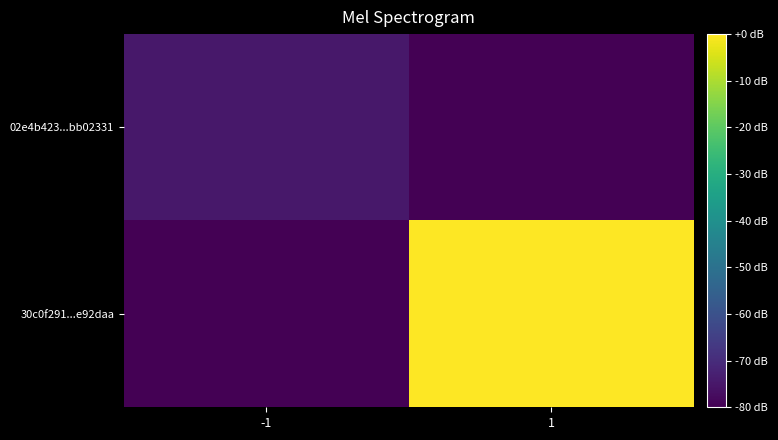

Reading left to right, transcribe all the data shown in this chart.

02e4b423...bb02331: -1=-74.8	1=-80.0
30c0f291...e92daa: -1=-80.0	1=0.0